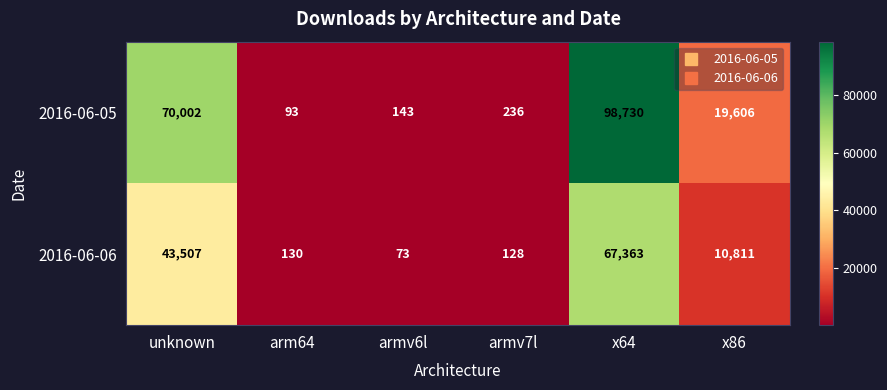

List the series in order of their overall mean, lowest first.

2016-06-06, 2016-06-05